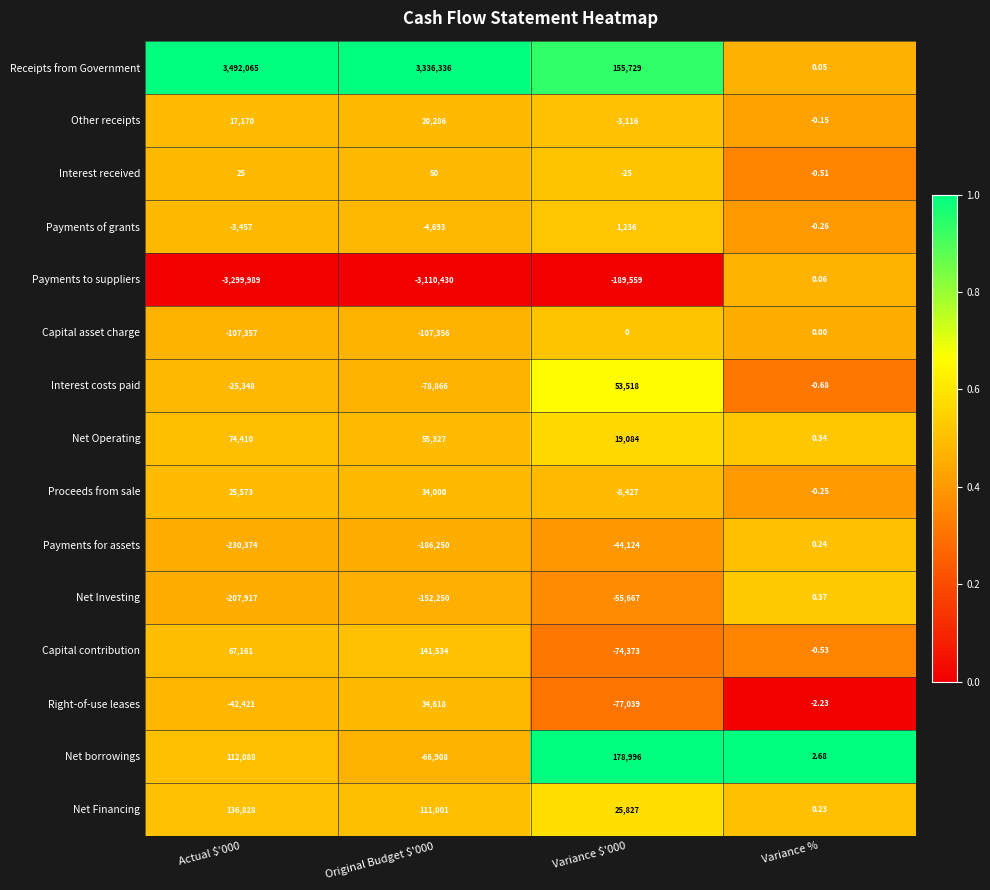

What is the spread (max minus min) of values at Variance %?

4.9